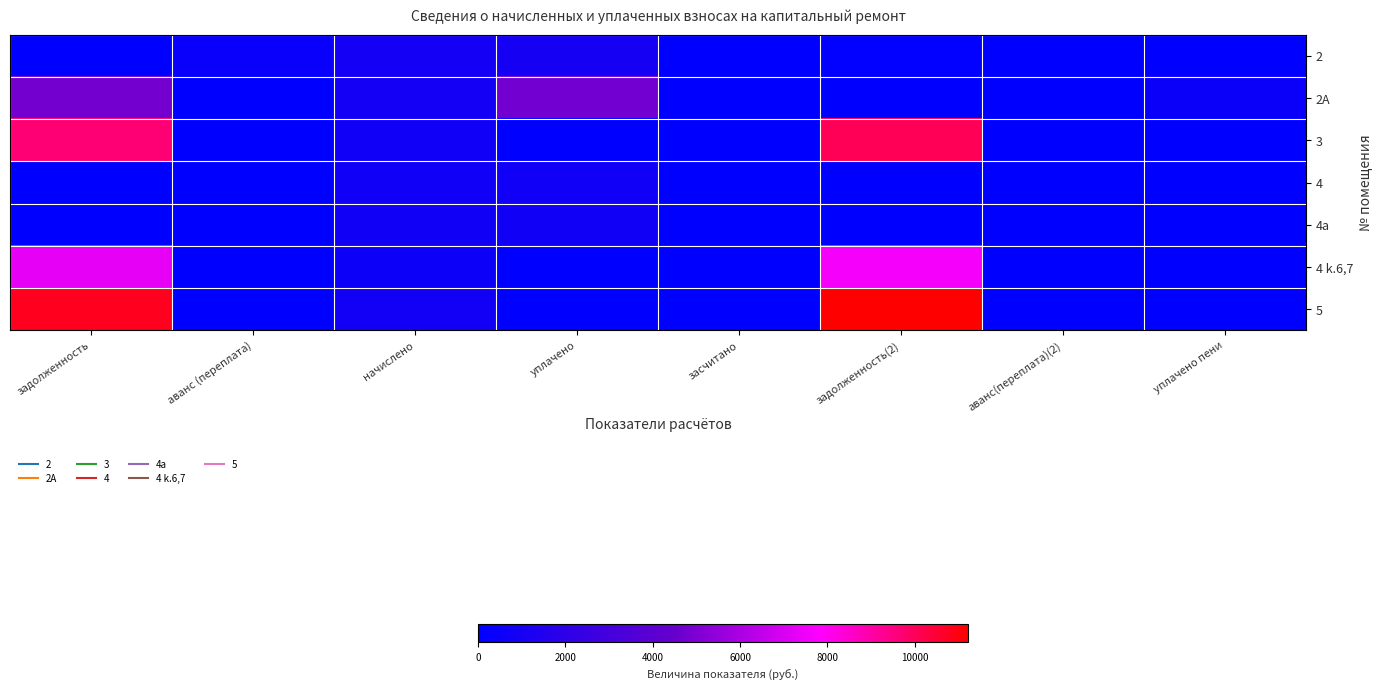

What is the difference between the highest and lowest values at начислено?

352.0